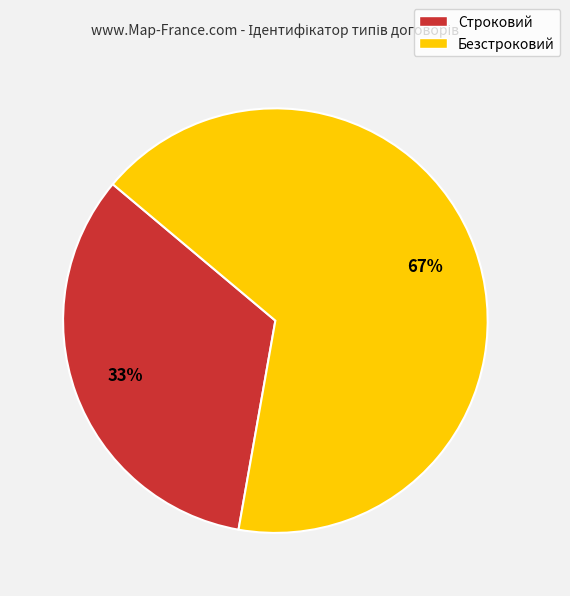

To the nearest percent, what percentage of the pie is Строковий?

33%